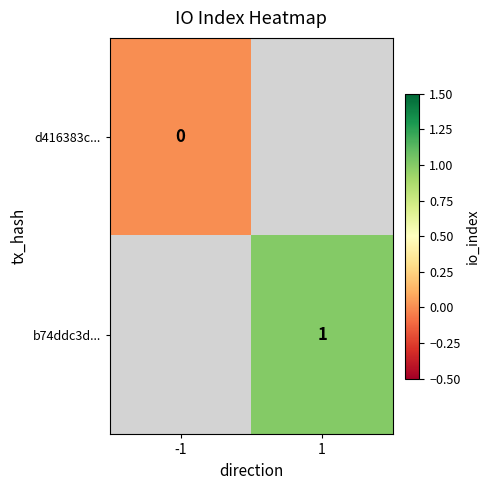

Count the number of data series in this chart.

2